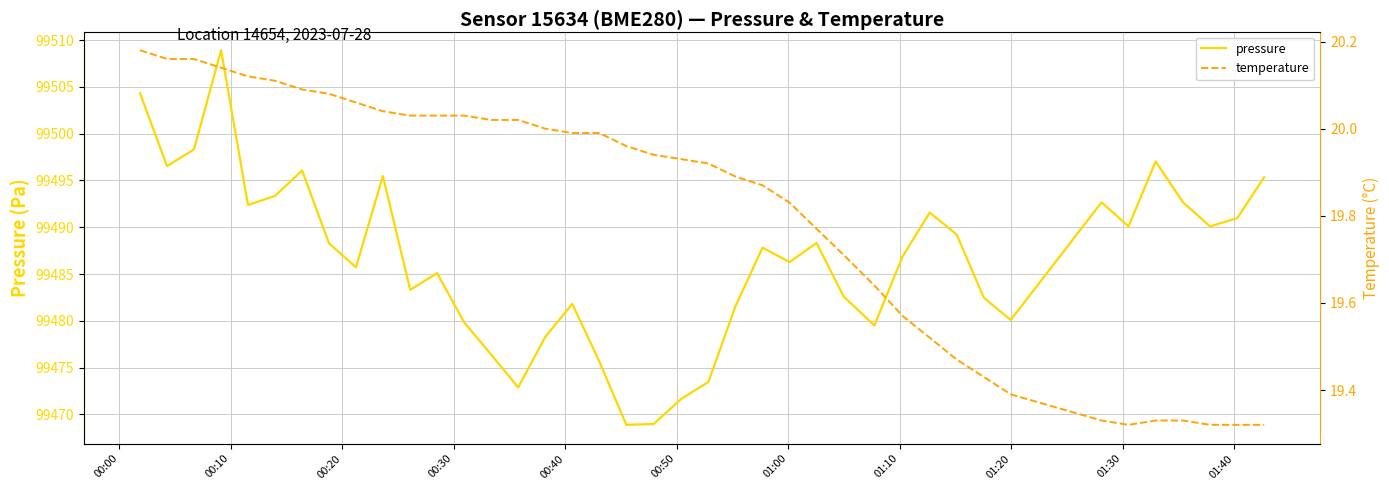

The temperature series shows 20.2 at 00:00. True or false?

True